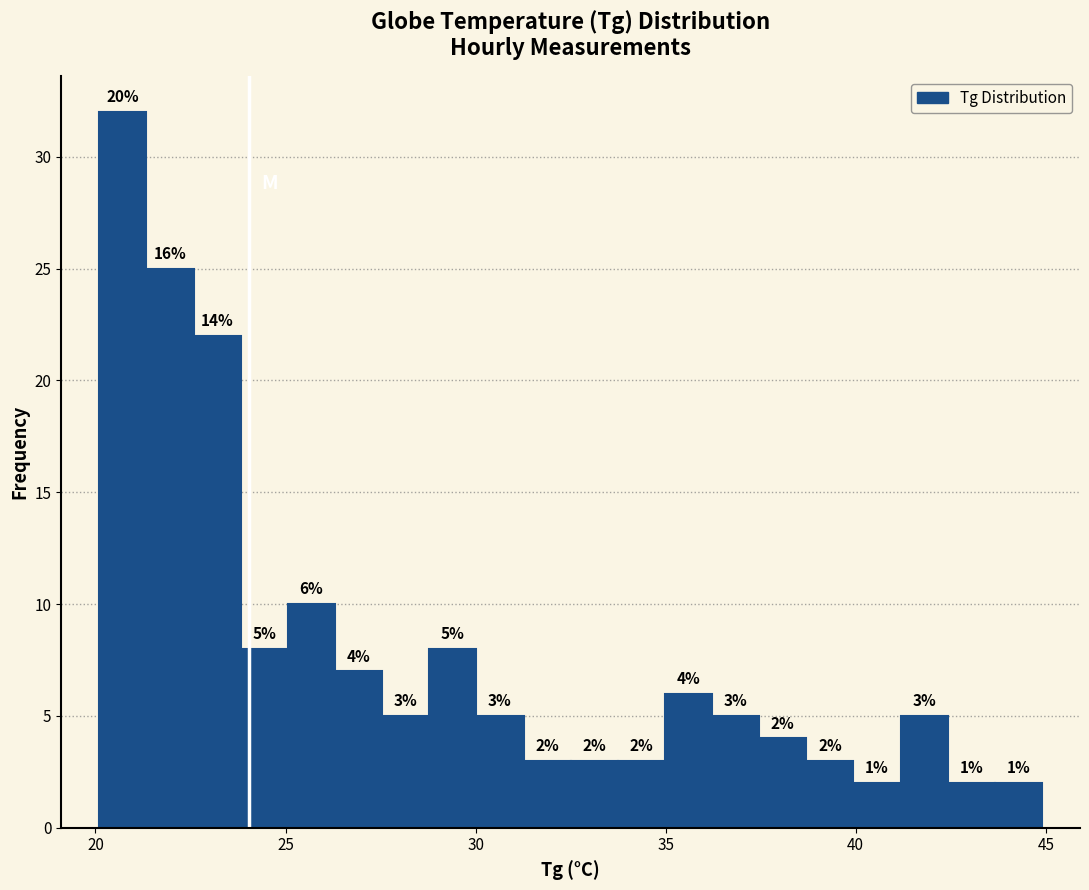

Read against the x-axis, roughly where is the centre of the tallest bar?

20.5